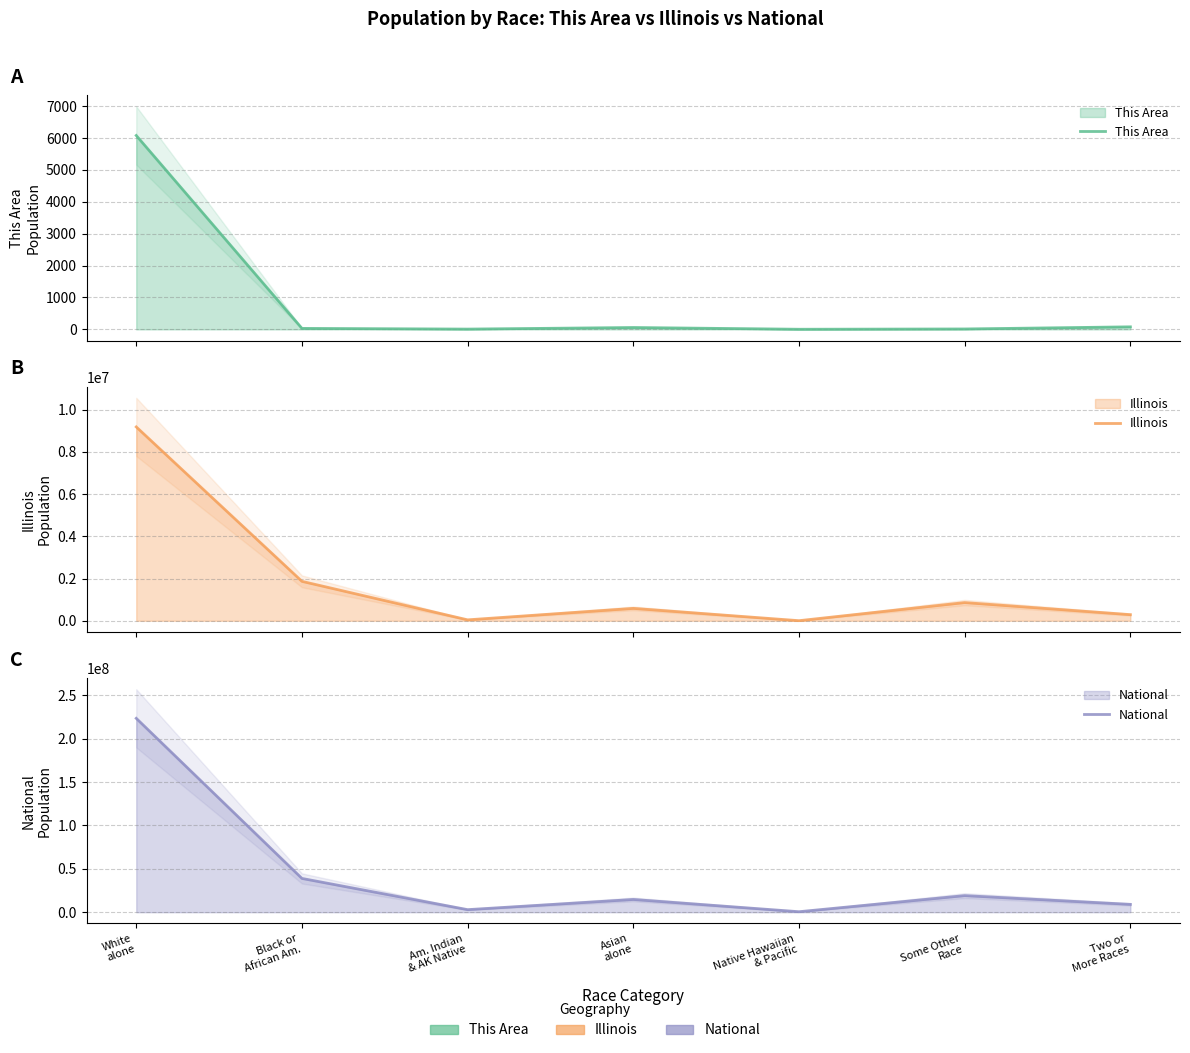

True or false: National has a value of 14674252 at Asian
alone.

True